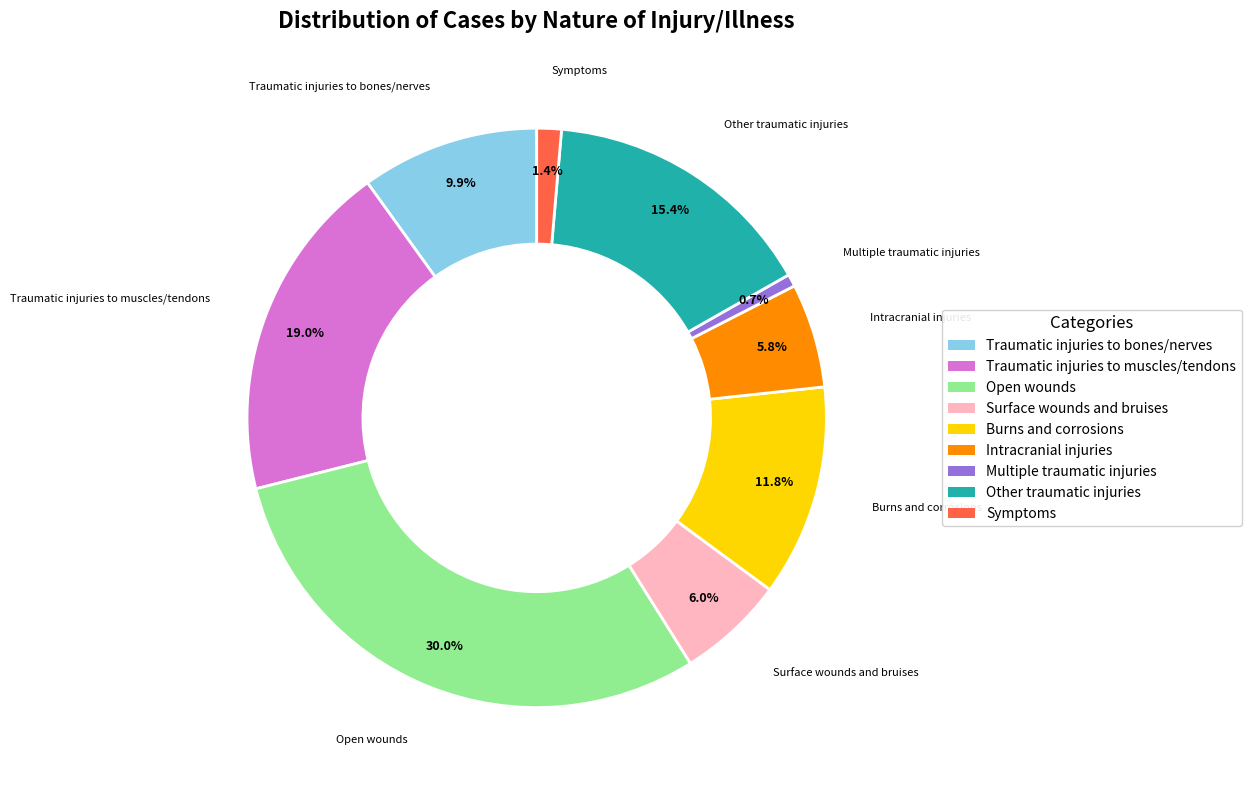

To the nearest percent, what is the difference between the Other traumatic injuries and Burns and corrosions slice percentages?

4%